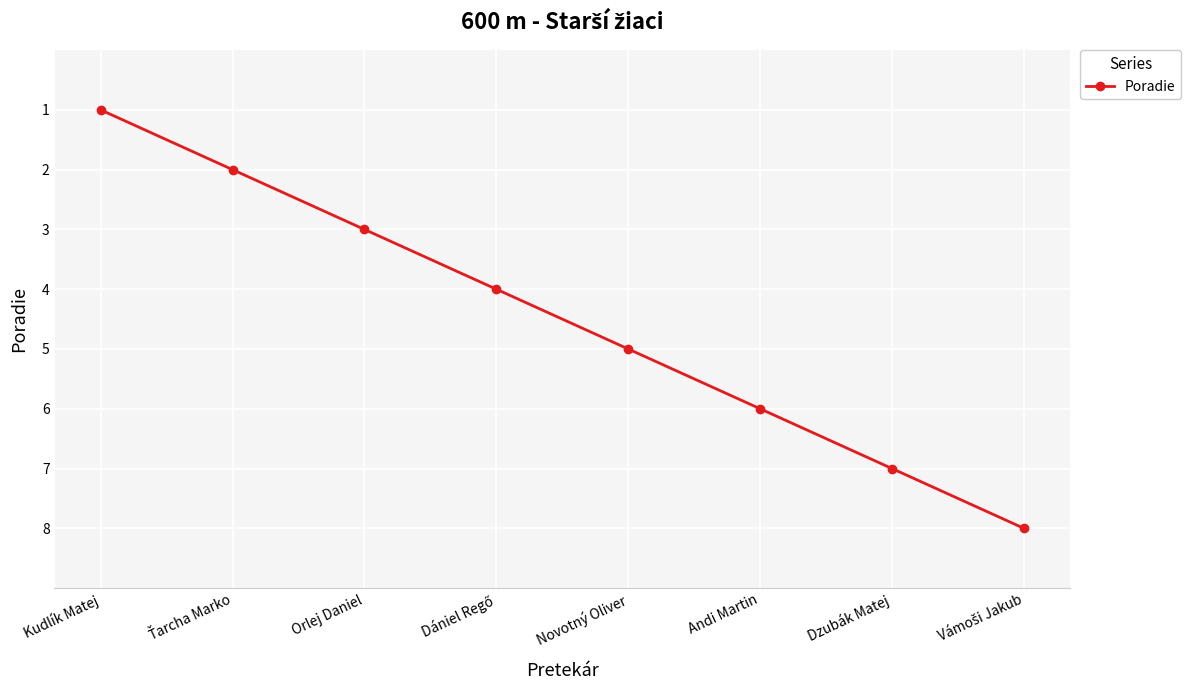

Between Novotný Oliver and Dzubák Matej, which is larger?

Dzubák Matej